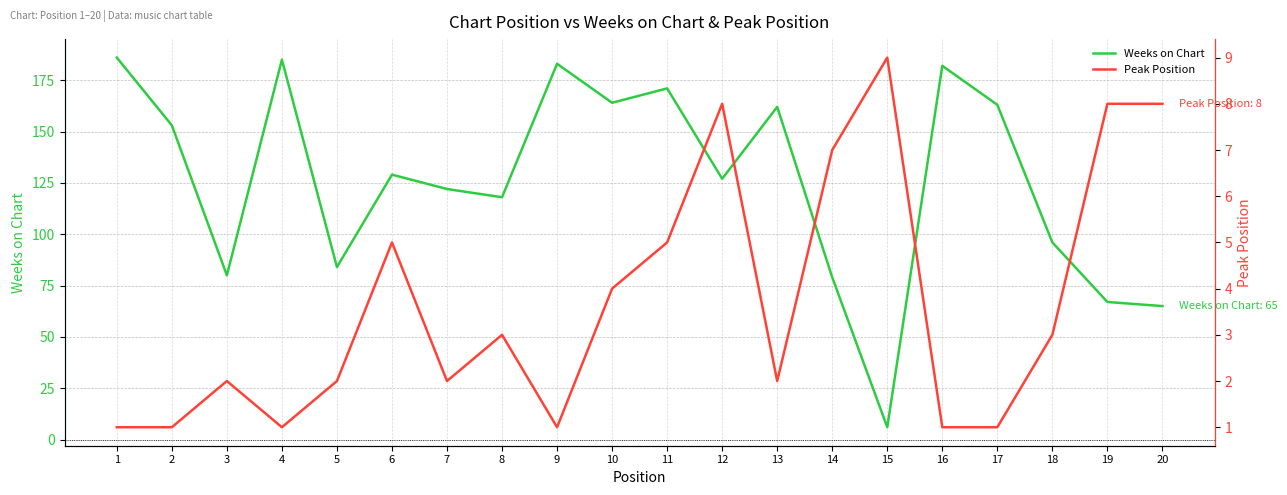

The value of Peak Position at 5 is 4. True or false?

False